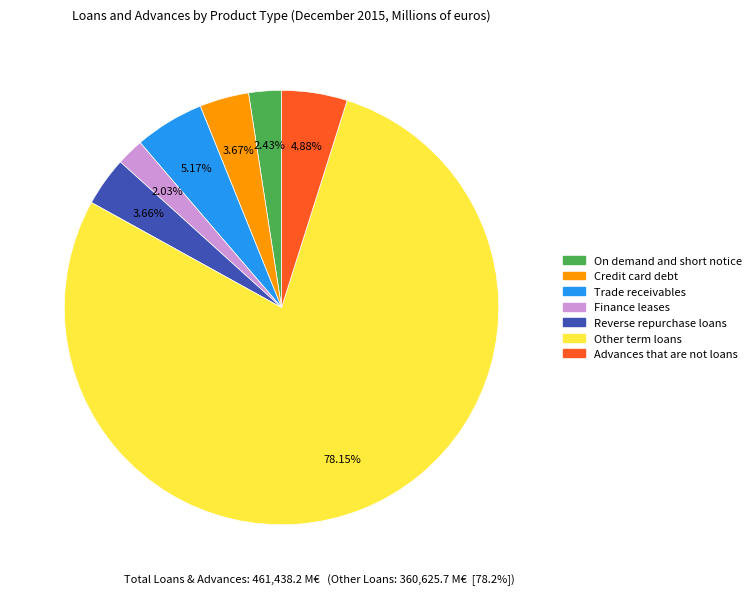

Which slice is the largest?

Other term loans